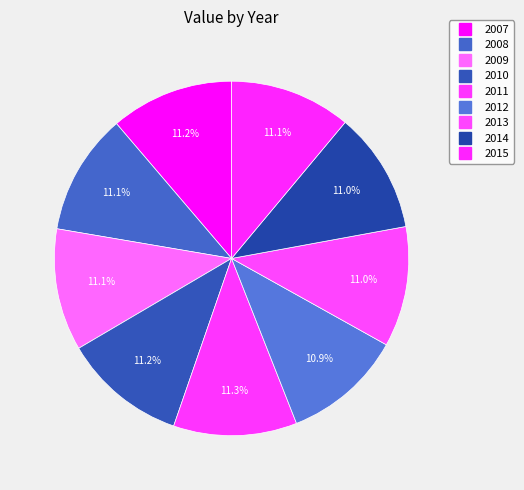

Count the number of slices in the pie.

9